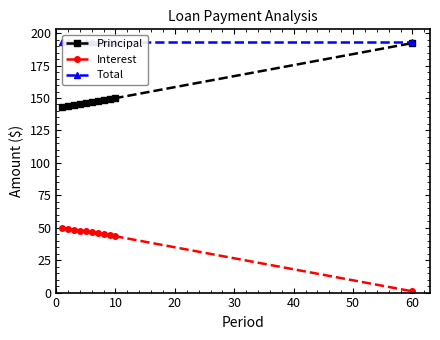

True or false: Interest and Principal cross at least once.

False